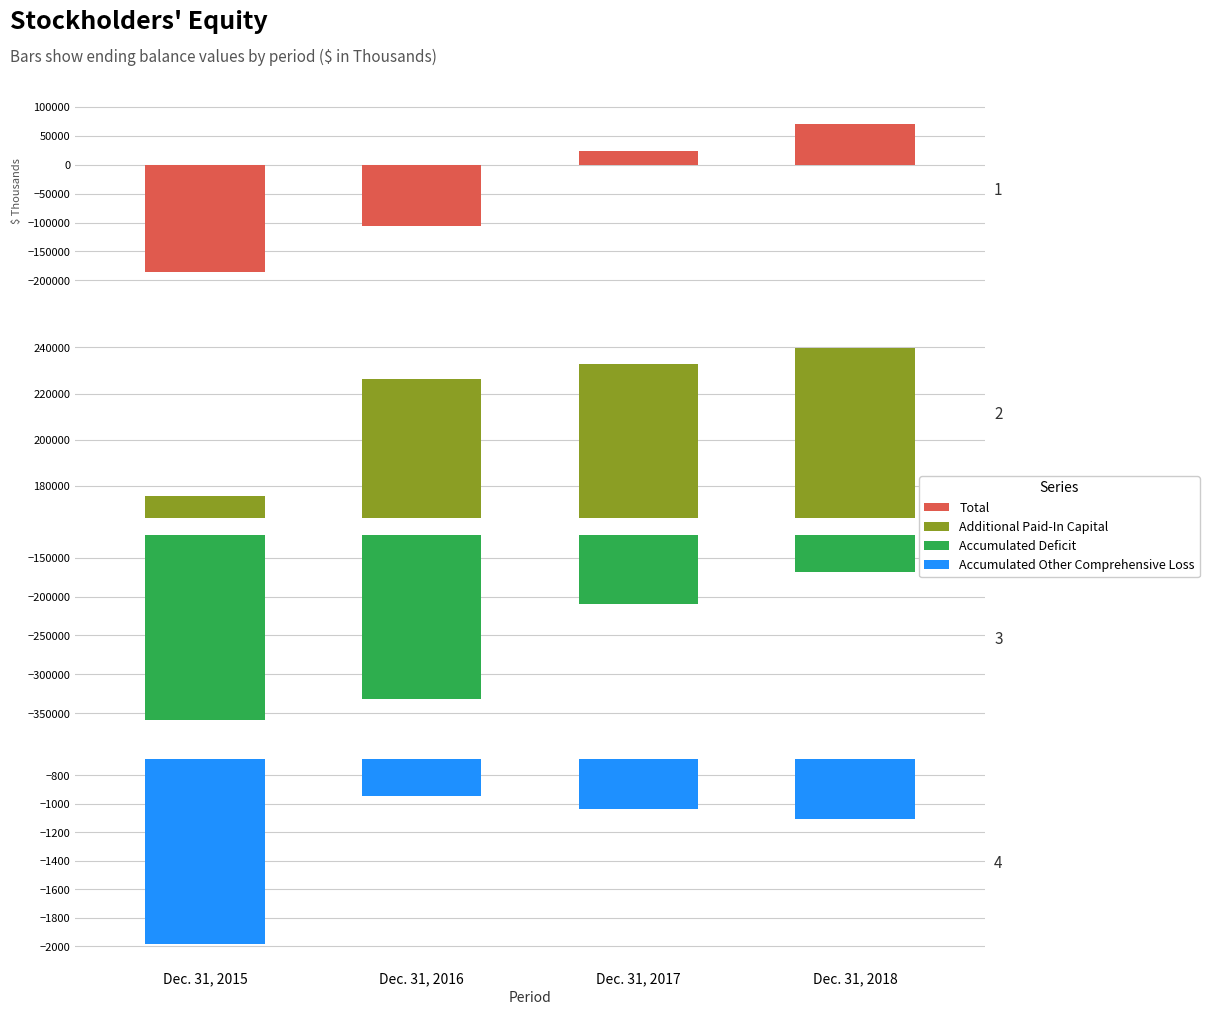

At which category is the sum across all series the highest?

Dec. 31, 2018